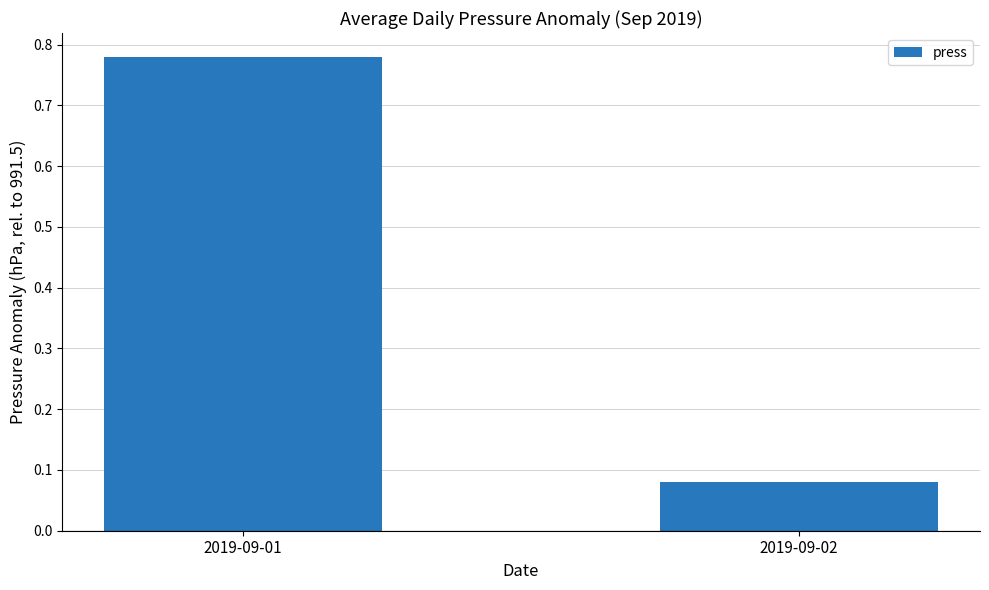

How many bars are there in total?

2